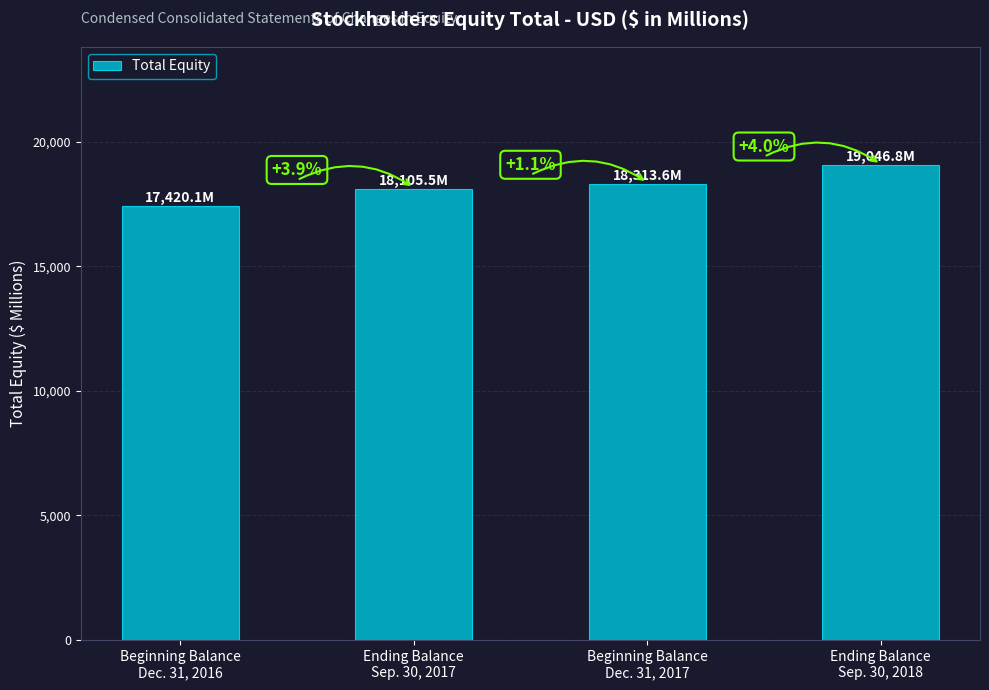

What is the minimum value shown in the chart?

17420.1